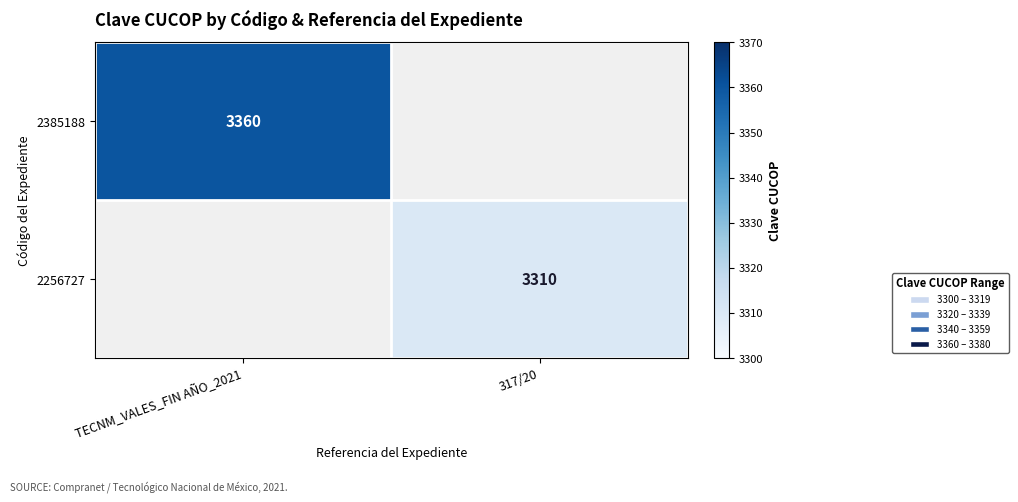

At which category does the chart reach its peak across all series?

TECNM_VALES_FIN AÑO_2021